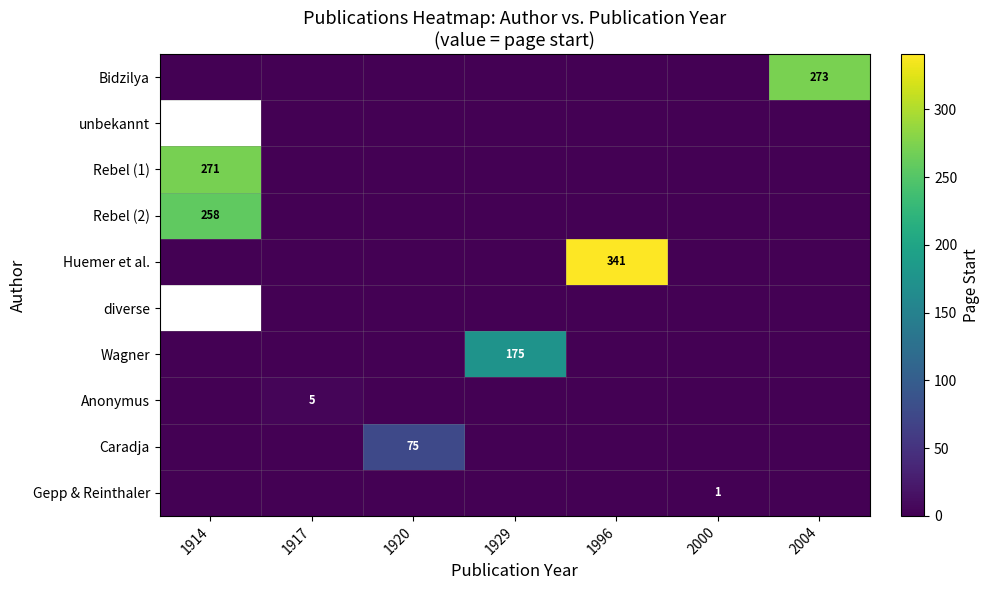

How many series are shown in this chart?

10